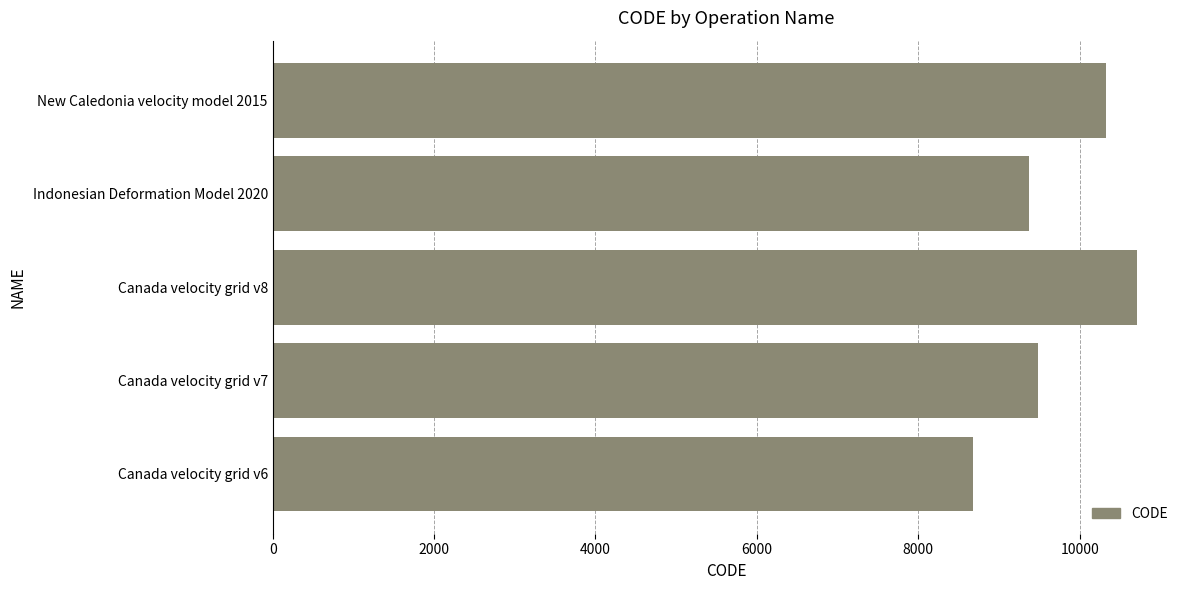

The chart shows a value of 10323 at New Caledonia velocity model 2015. True or false?

True